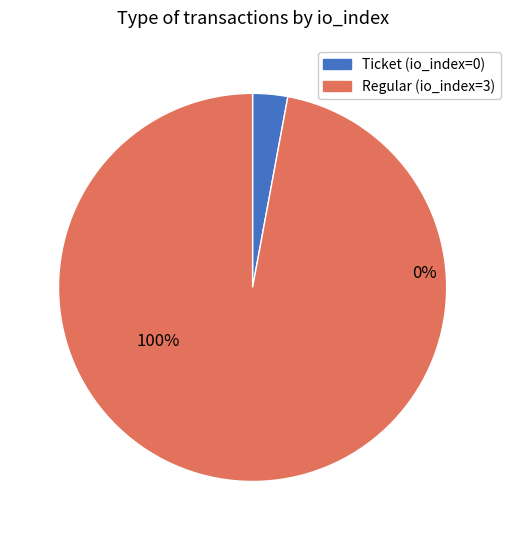

What is the change in value from Ticket to Regular?

+3